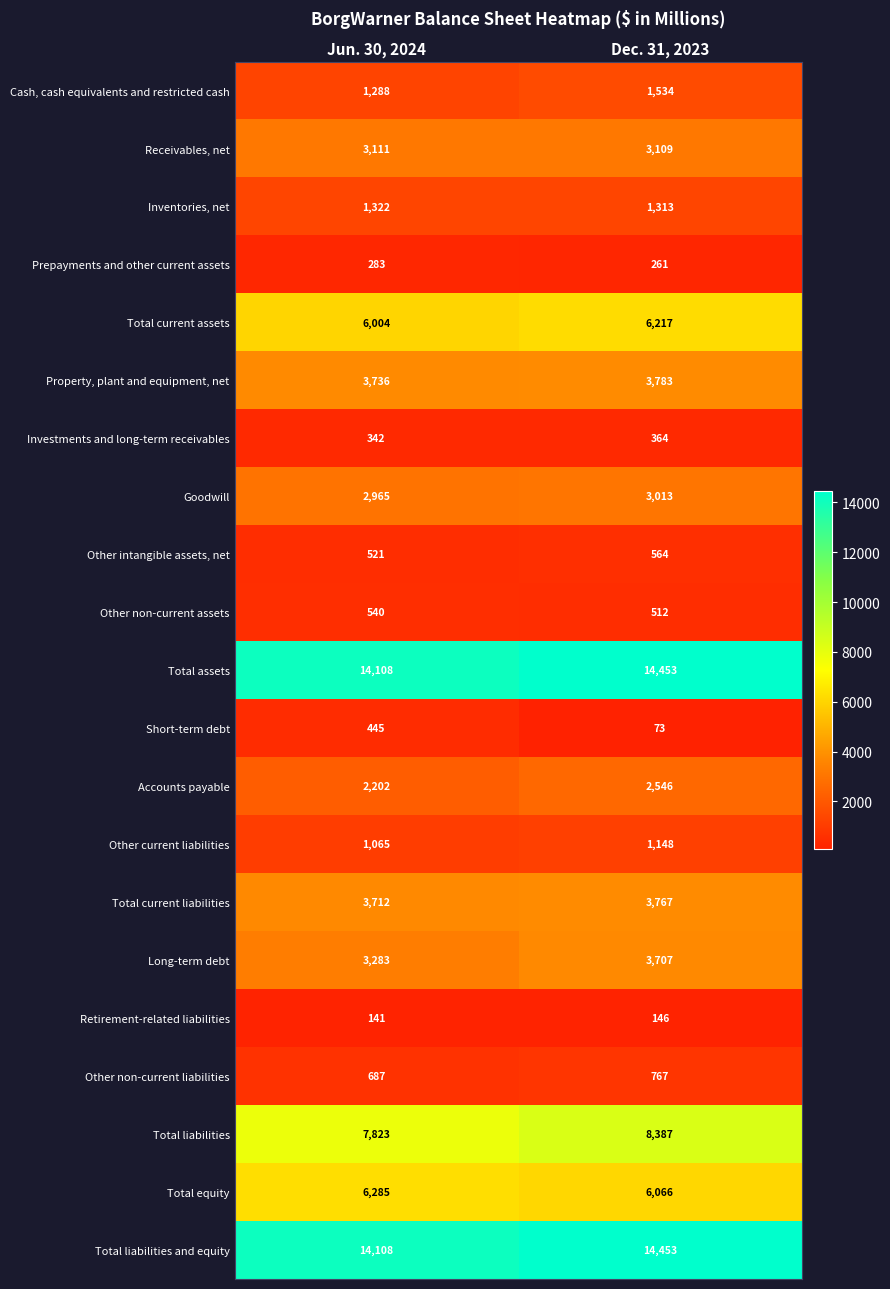

True or false: Total assets has a value of 3515 at Jun. 30, 2024.

False